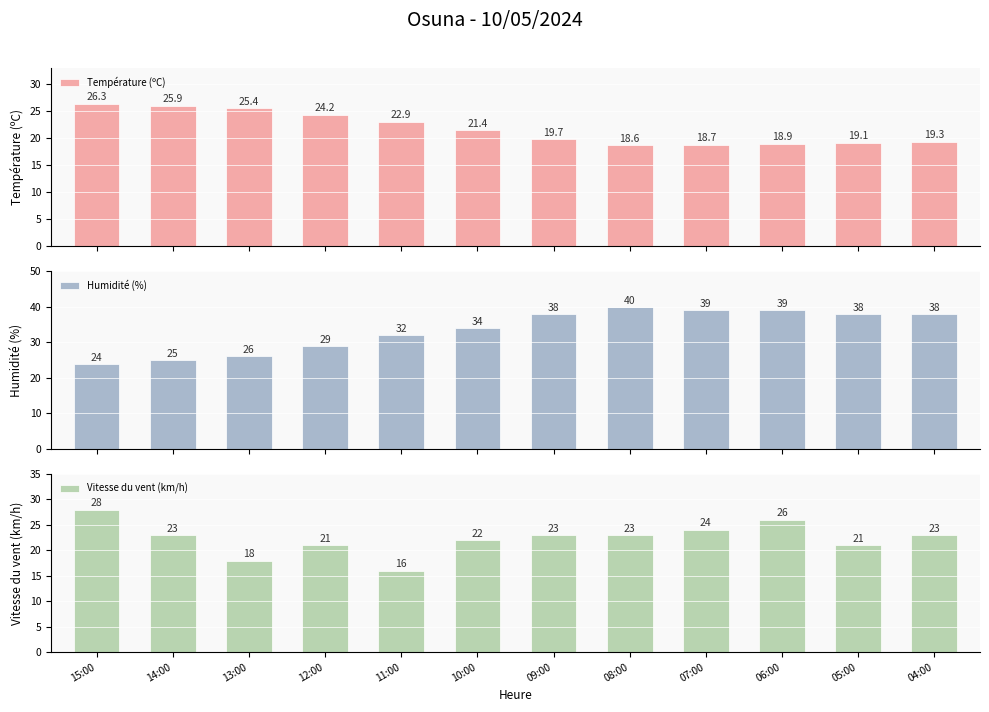

Are the bars horizontal?

No